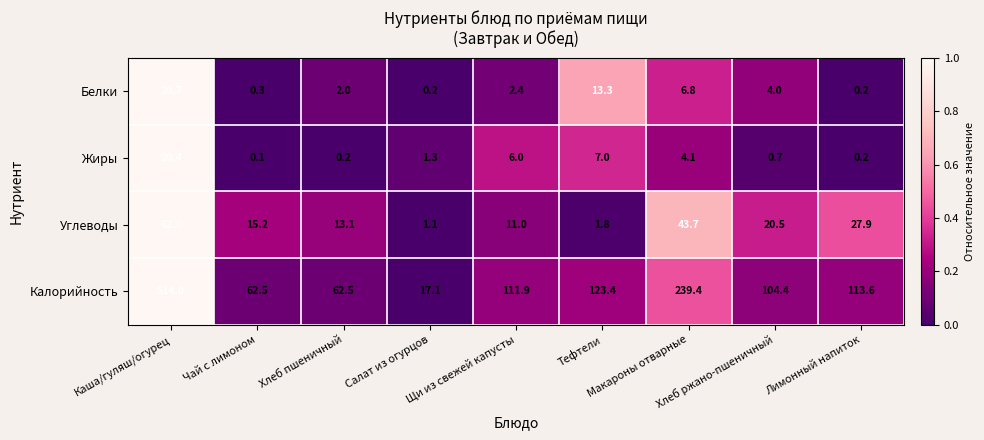

Which series has the largest total across all categories?

Калорийность